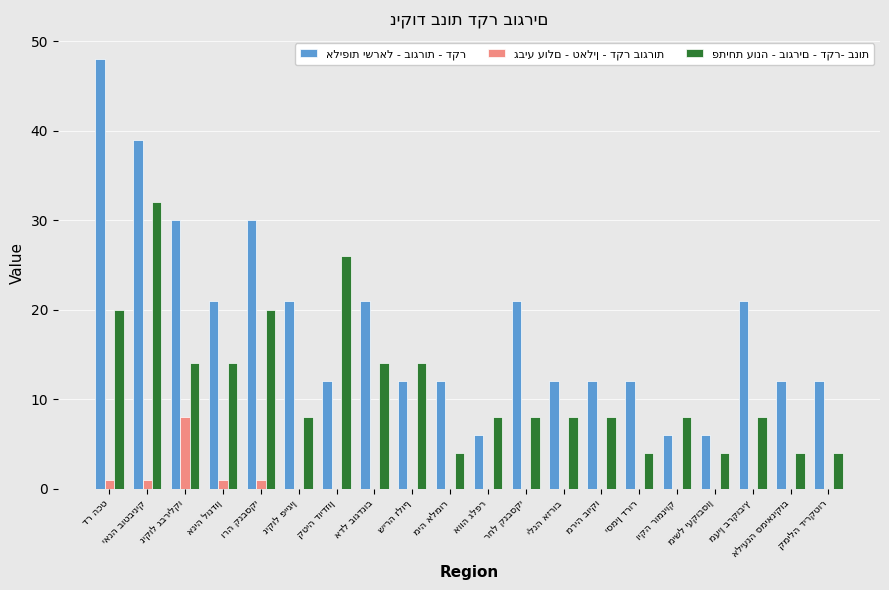

What is the maximum value shown in the chart?

48